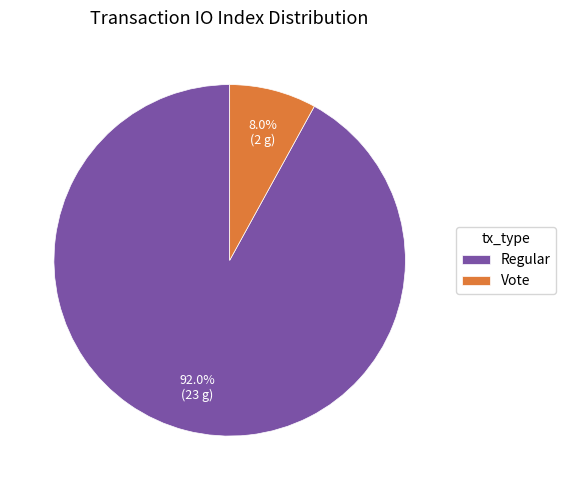

Which slice is the smallest?

Vote